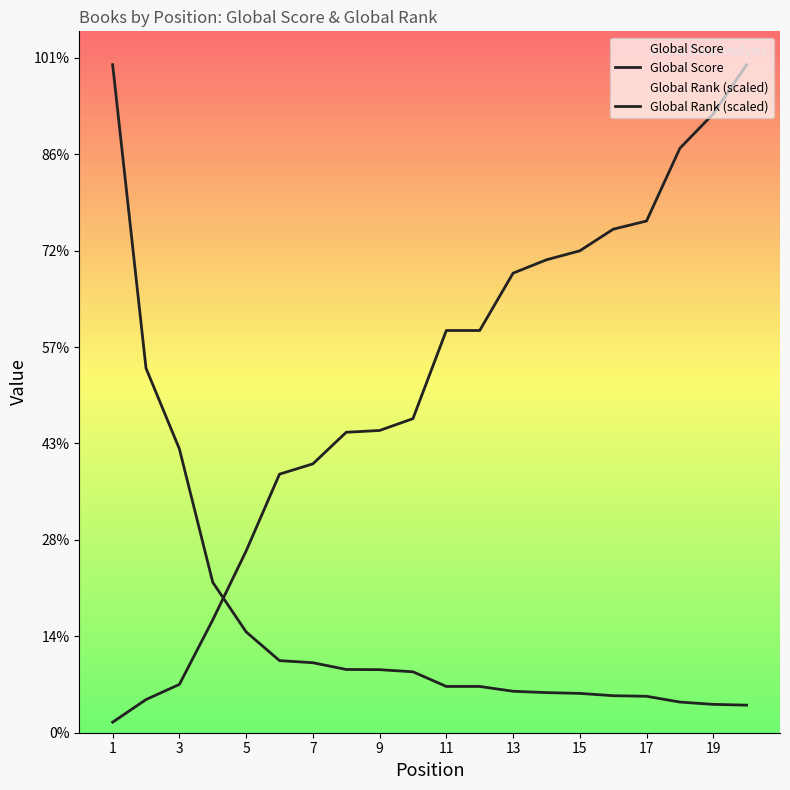

Where is Global Score nearest to the value 1803?

3